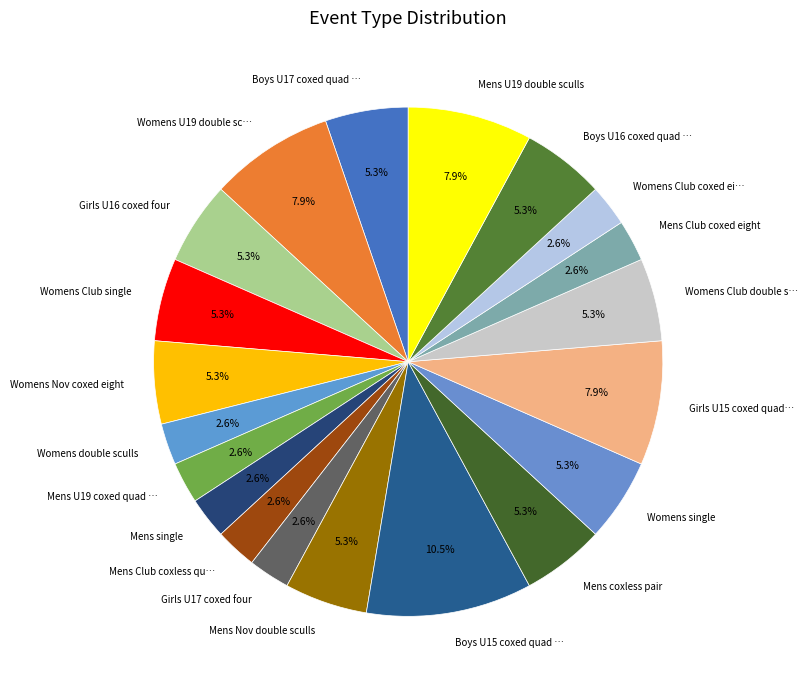

Is it true that Mens coxless pair is 12% of the pie?

False